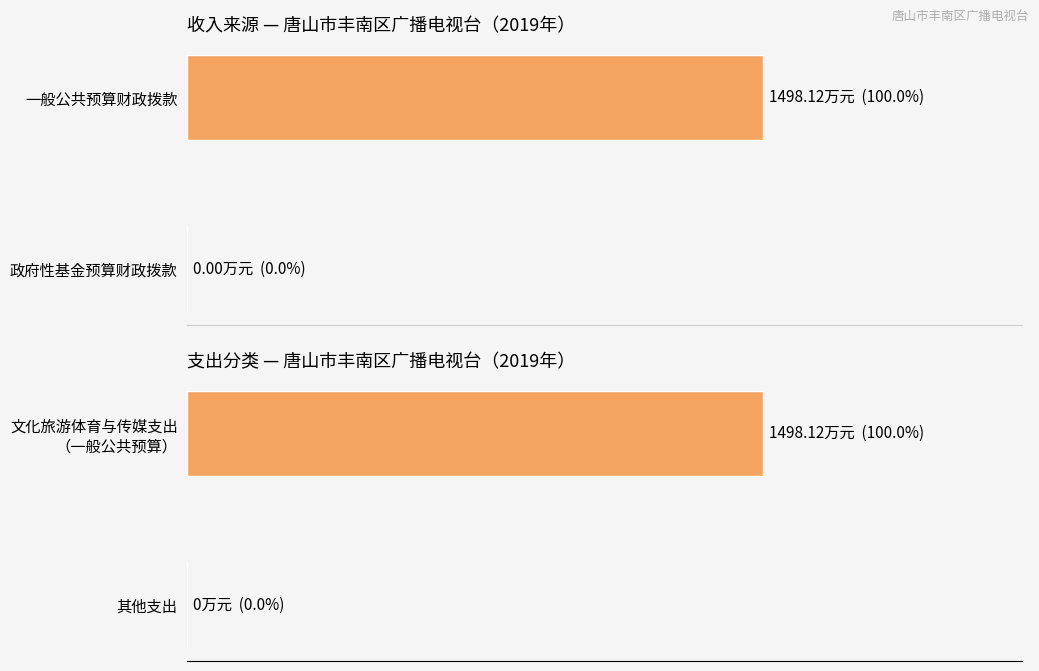

Which category has the lowest value in the 合计 series?

二、政府性基金预算财政拨款